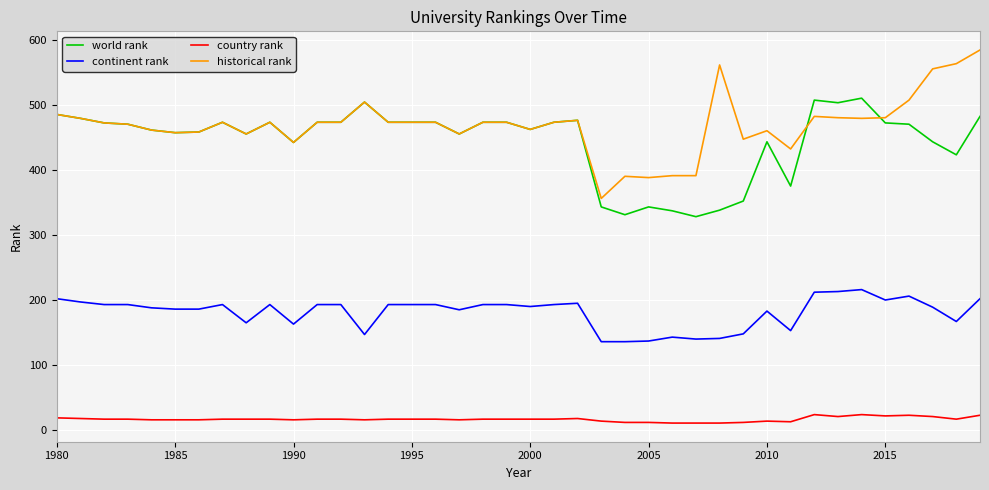

What are all the series names shown in the legend?

world rank, continent rank, country rank, historical rank